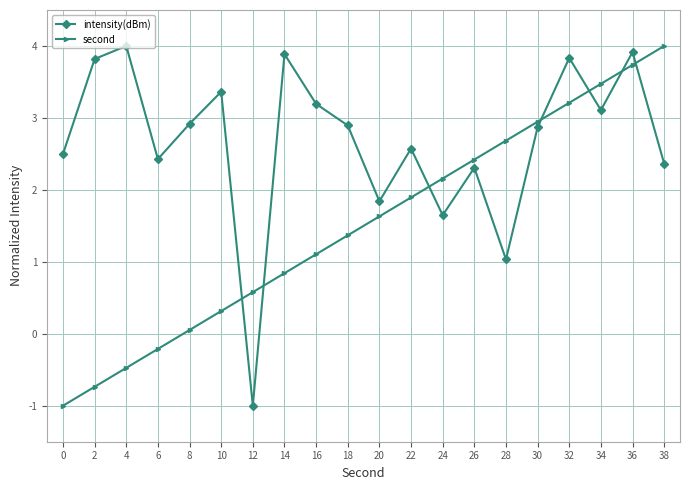

What is the difference between the highest and lowest values at 10?

3.0